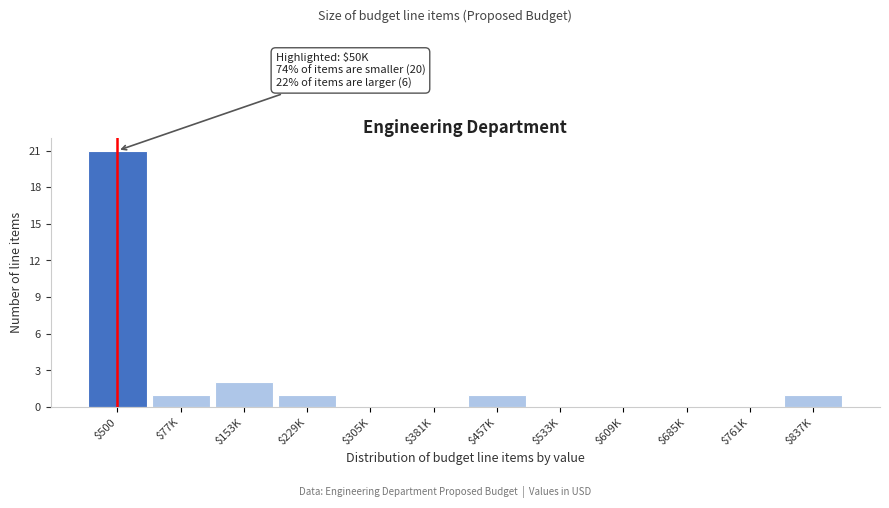

The chart shows a value of 0 at $533K. True or false?

True